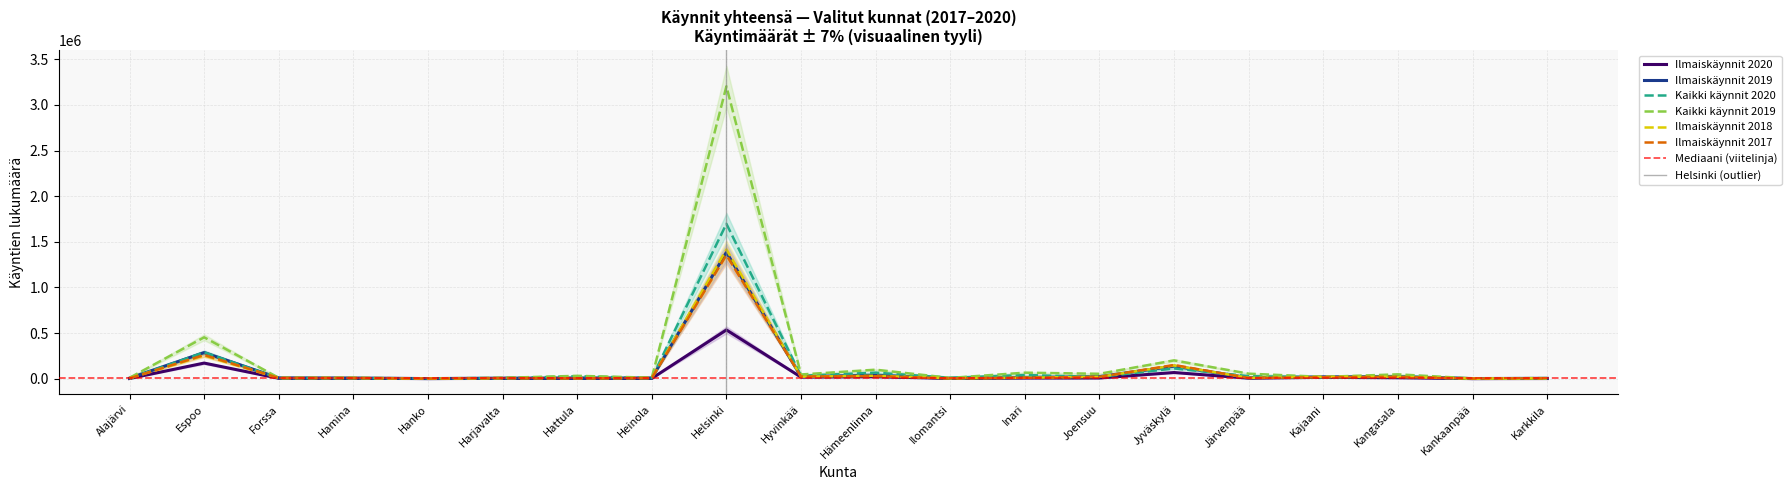

Is the value of Kaikki käynnit 2019 at Espoo greater than the value of Ilmaiskäynnit 2017 at Alajärvi?

Yes